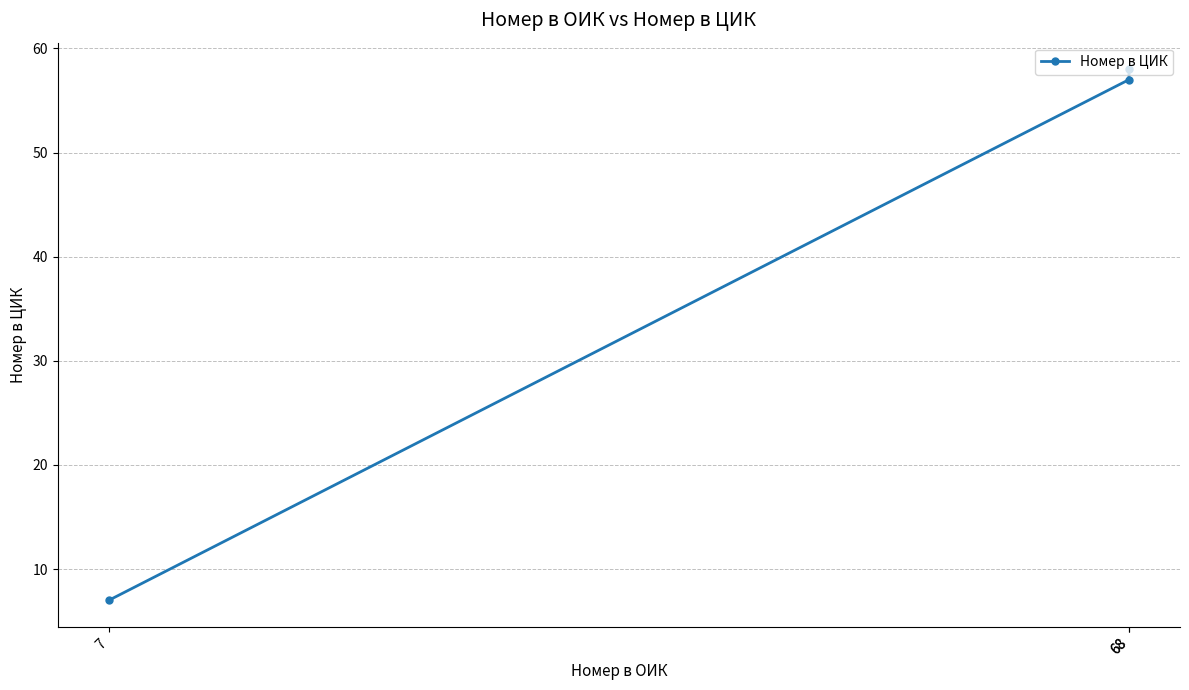

What is the change in value from 7 to 68?

+50